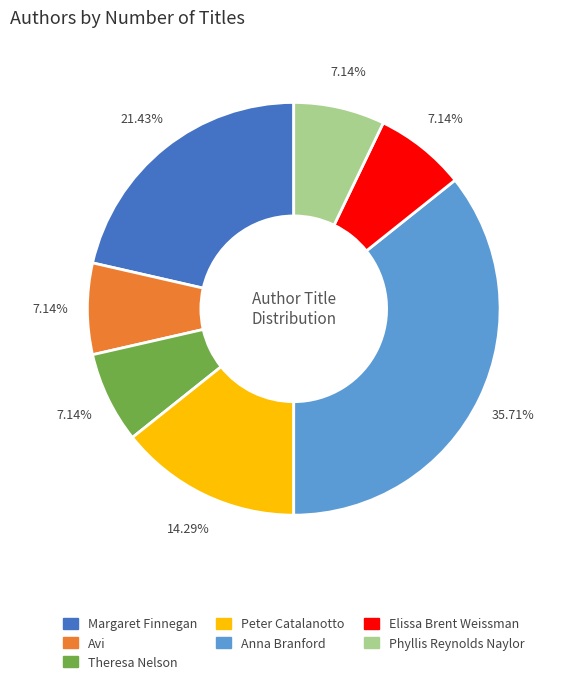

Do Theresa Nelson and Peter Catalanotto together represent more than half of the pie?

No